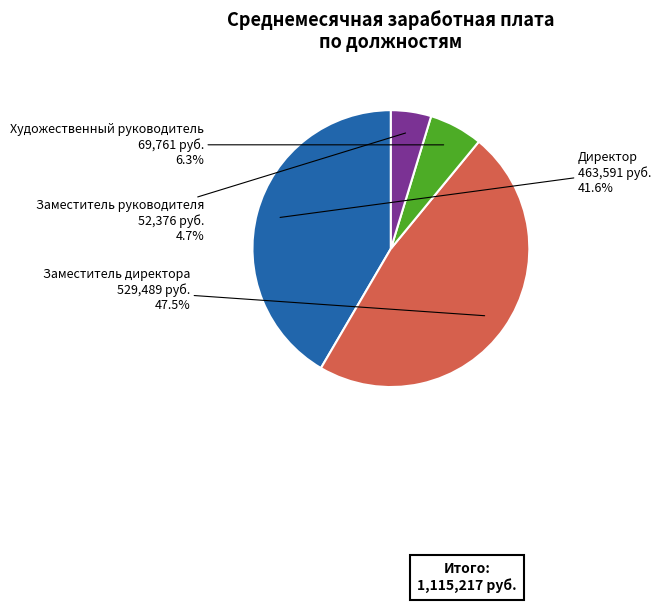

How many slices are in this pie chart?

4